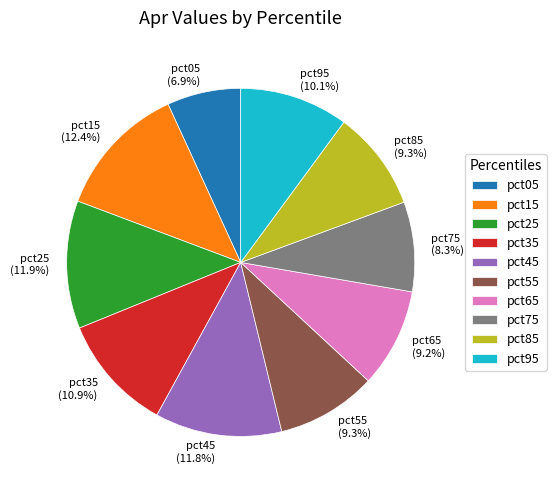

To the nearest percent, what is the combined percentage of pct25 and pct45?

24%